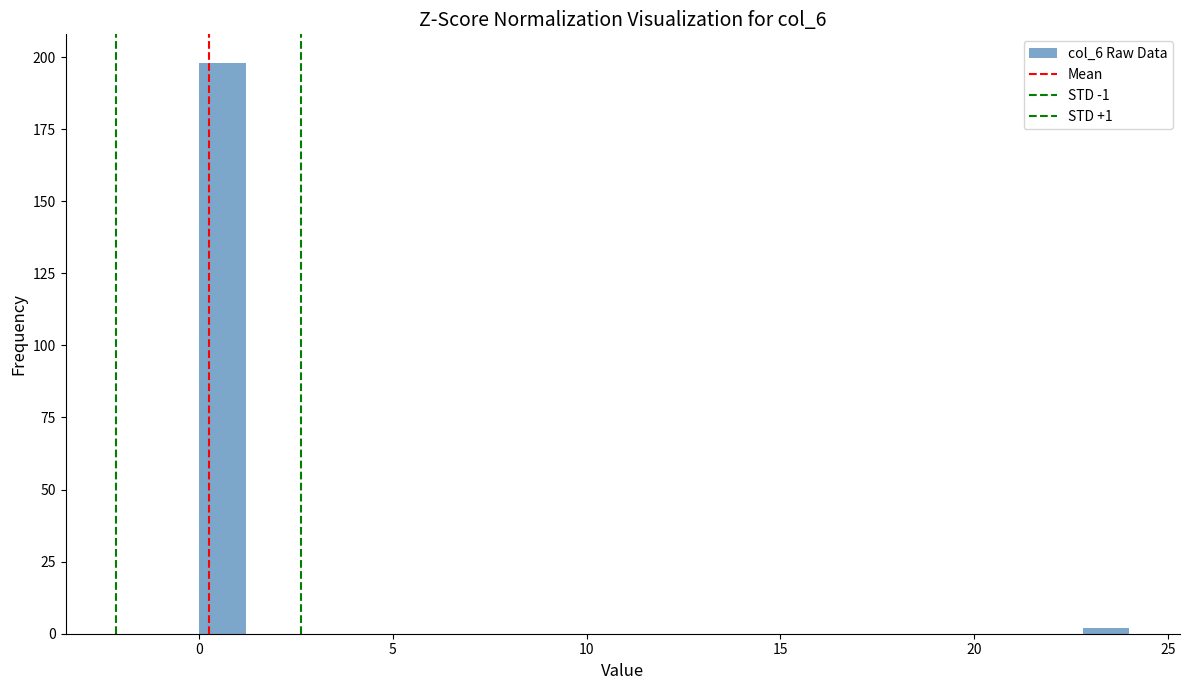

Read against the x-axis, roughly where is the centre of the tallest bar?

0.5